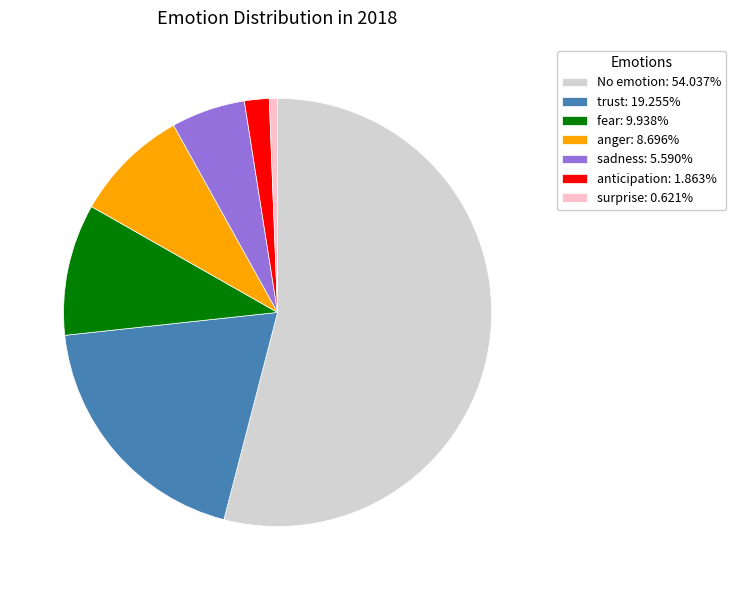

What is the ratio of the value at fear: 9.938% to the value at anger: 8.696%?

1.1